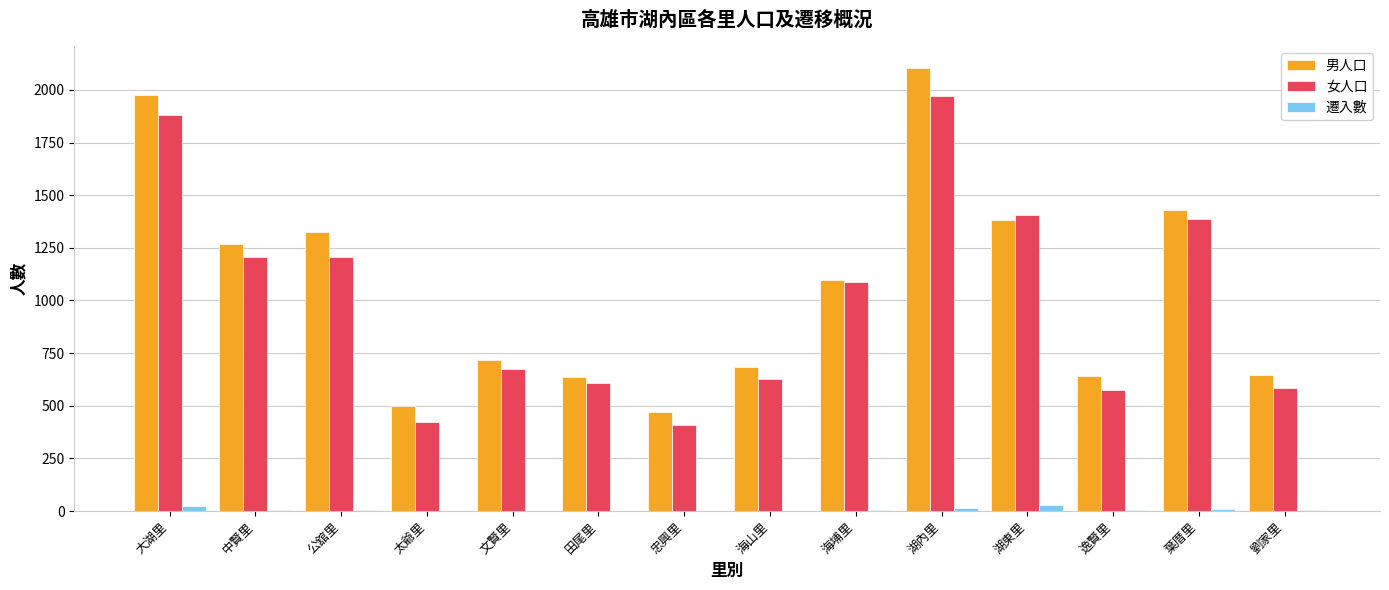

What is the sum of all 男人口 values?

14883